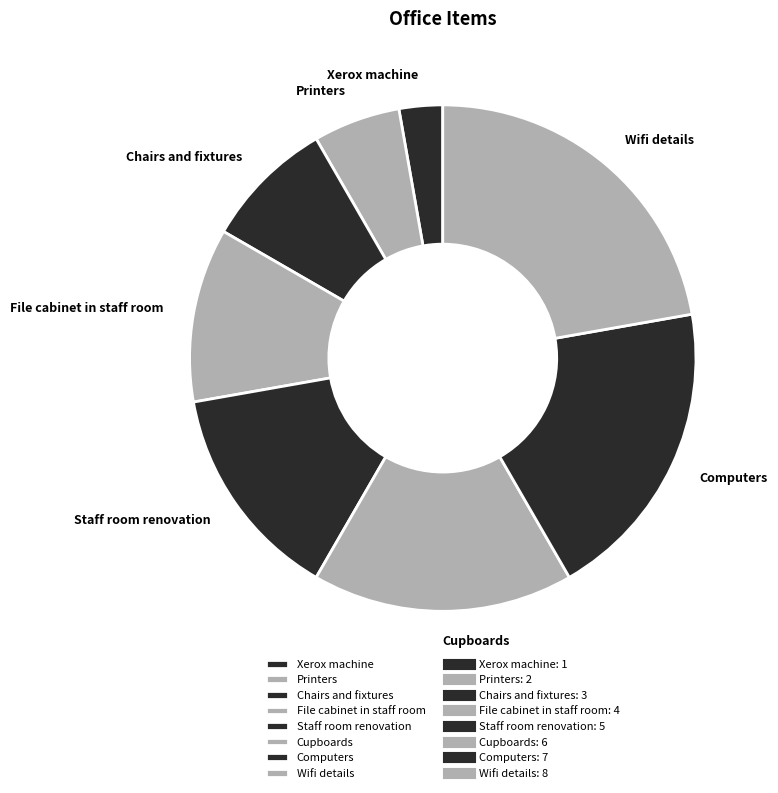

Which slice is the smallest?

Xerox machine